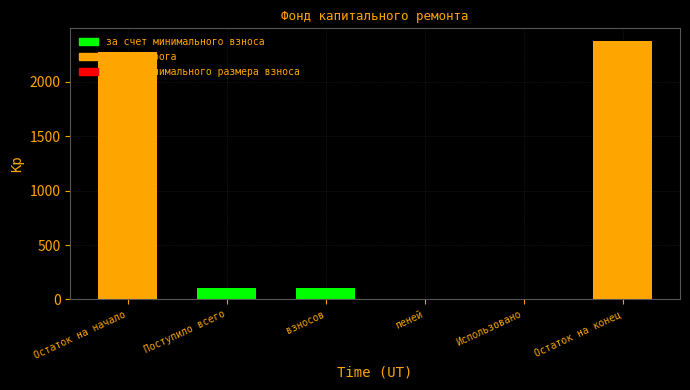

At which label does сверх минимального размера взноса reach its minimum?

Остаток на начало